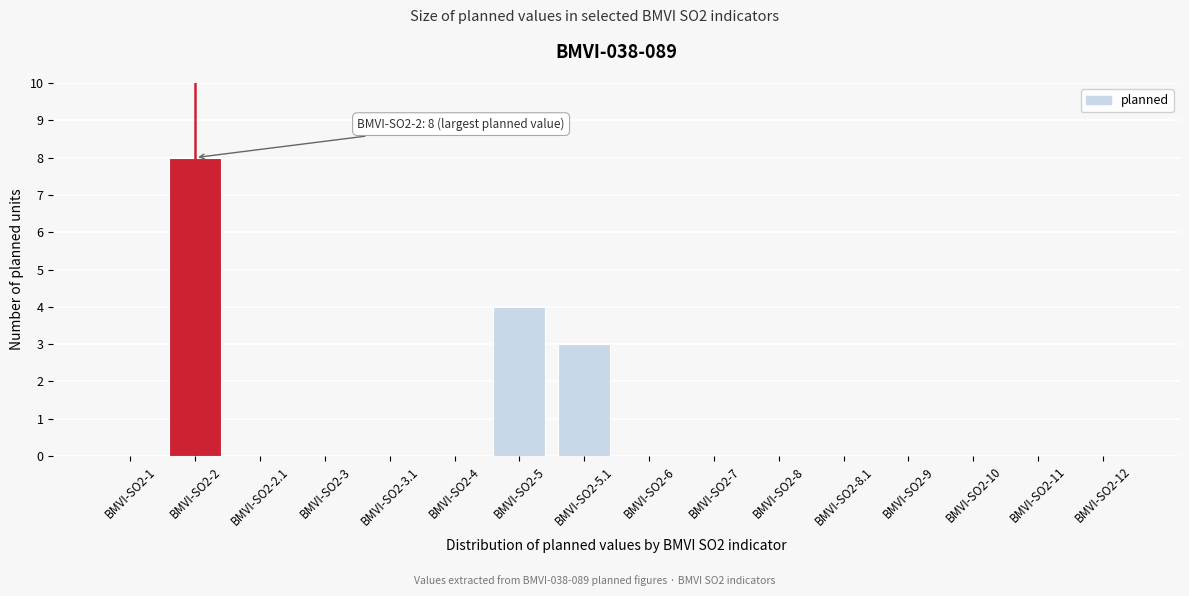

Reading left to right, list all the values displayed in this chart.

BMVI-SO2-1=0	BMVI-SO2-2=8	BMVI-SO2-2.1=0	BMVI-SO2-3=0	BMVI-SO2-3.1=0	BMVI-SO2-4=0	BMVI-SO2-5=4	BMVI-SO2-5.1=3	BMVI-SO2-6=0	BMVI-SO2-7=0	BMVI-SO2-8=0	BMVI-SO2-8.1=0	BMVI-SO2-9=0	BMVI-SO2-10=0	BMVI-SO2-11=0	BMVI-SO2-12=0